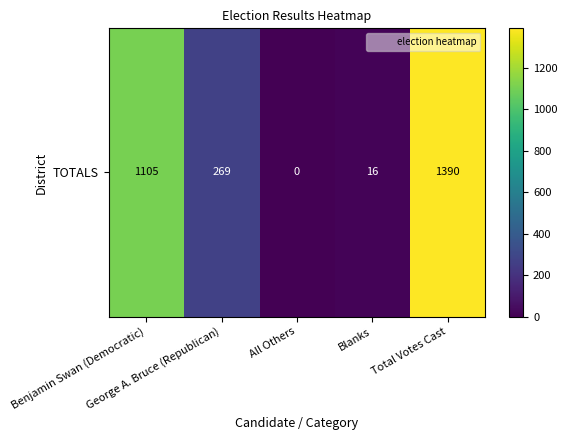

How many values are above zero?

4